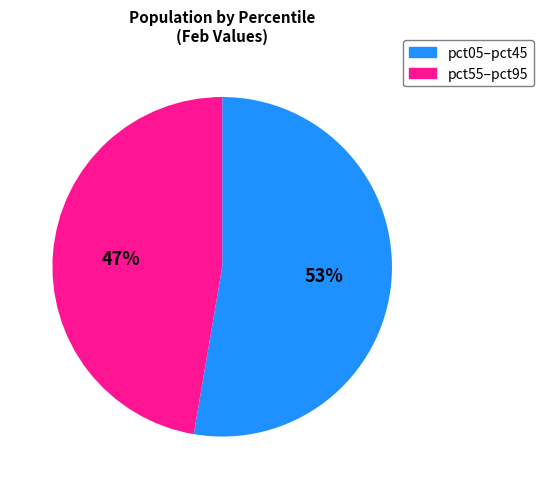

To the nearest percent, what is the average slice percentage?

50%